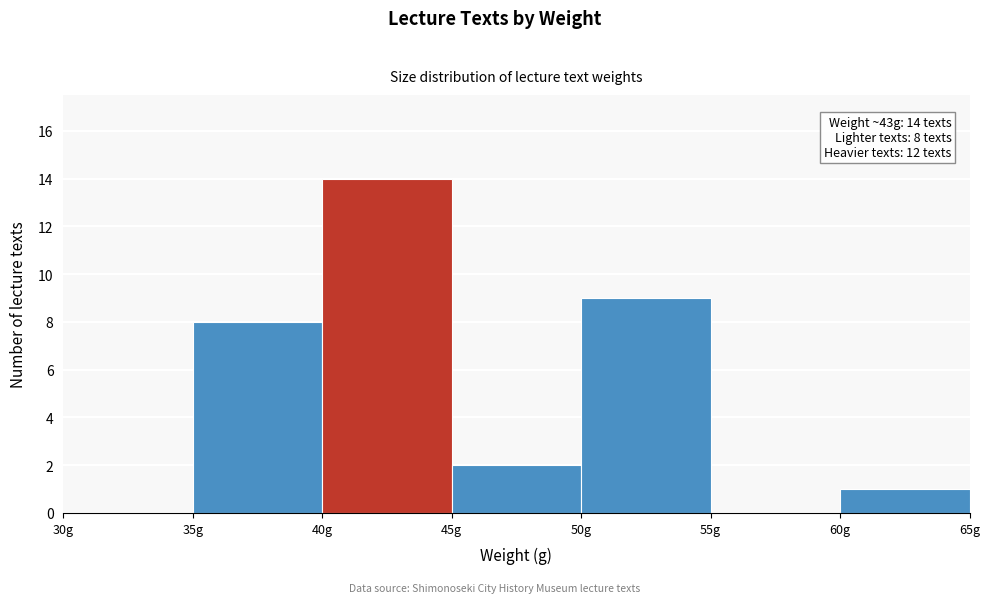

Which range on the x-axis has the tallest bar?

40 to 45